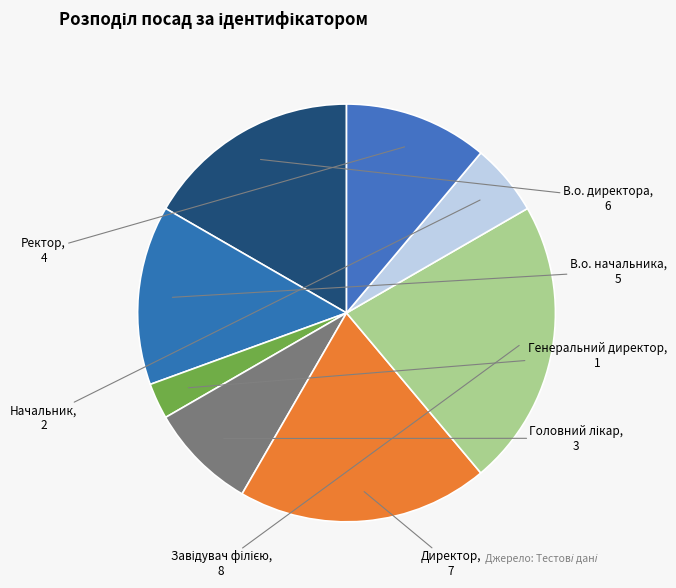

Rank the categories by value from lowest to highest.

Генеральний директор, Начальник, Головний лікар, Ректор, В.о. начальника, В.о. директора, Директор, Завідувач філією